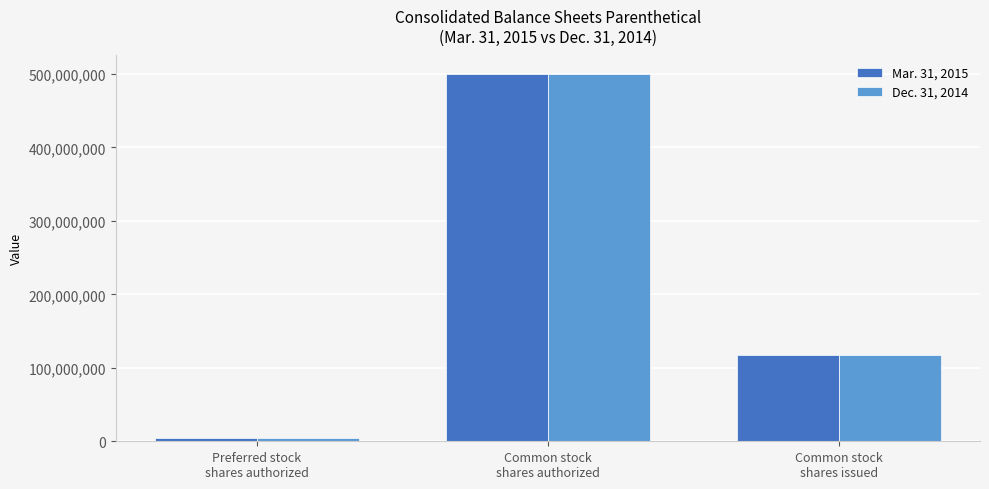

What is the average value of the Mar. 31, 2015 series?

207619208